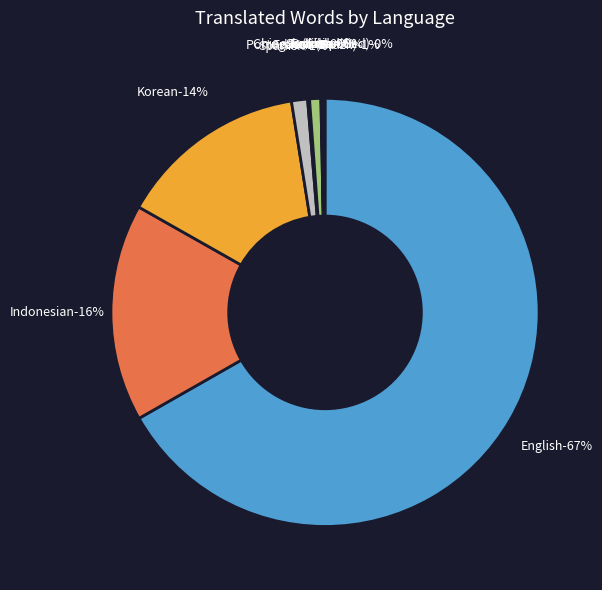

What is the smallest slice in the pie chart?

Polish